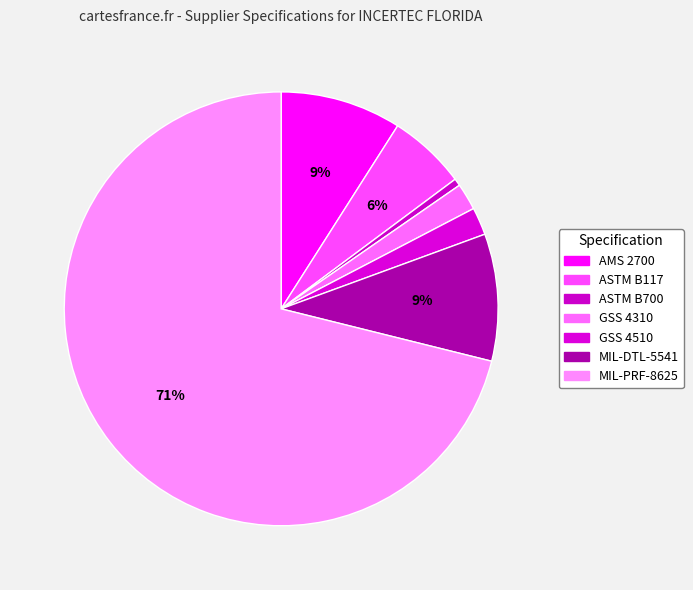

Count the number of slices in the pie.

7